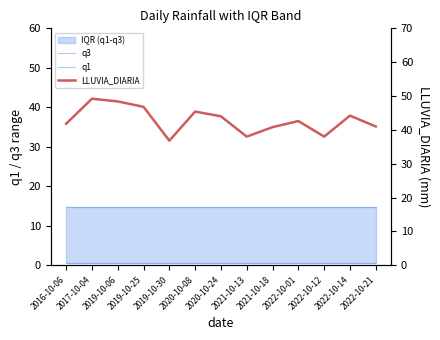

Is this an area chart (filled region under the line)?

No